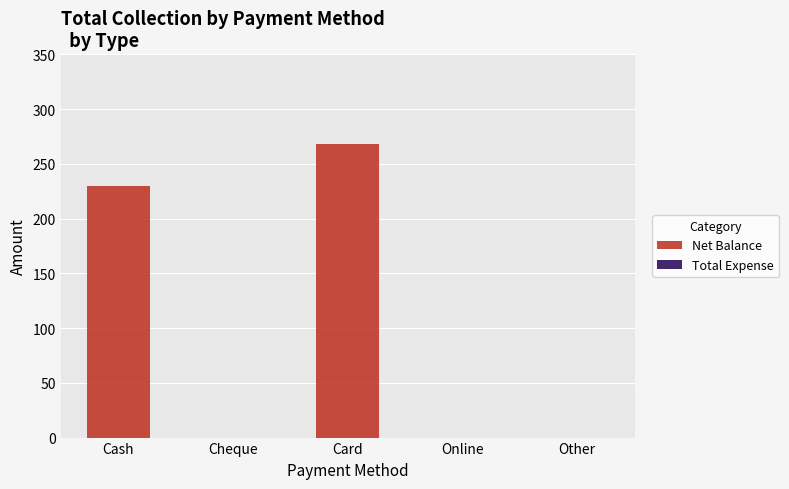

What is the sum of all values?

498